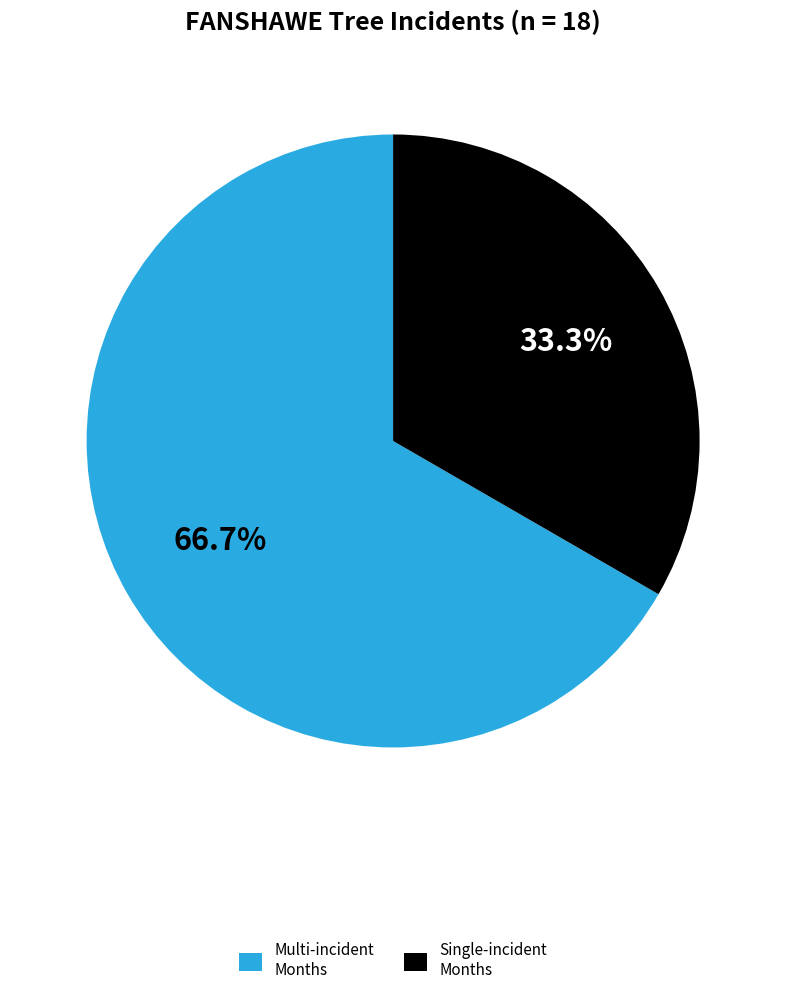

Between Multi-incident Months and Single-incident Months, which is larger?

Multi-incident Months